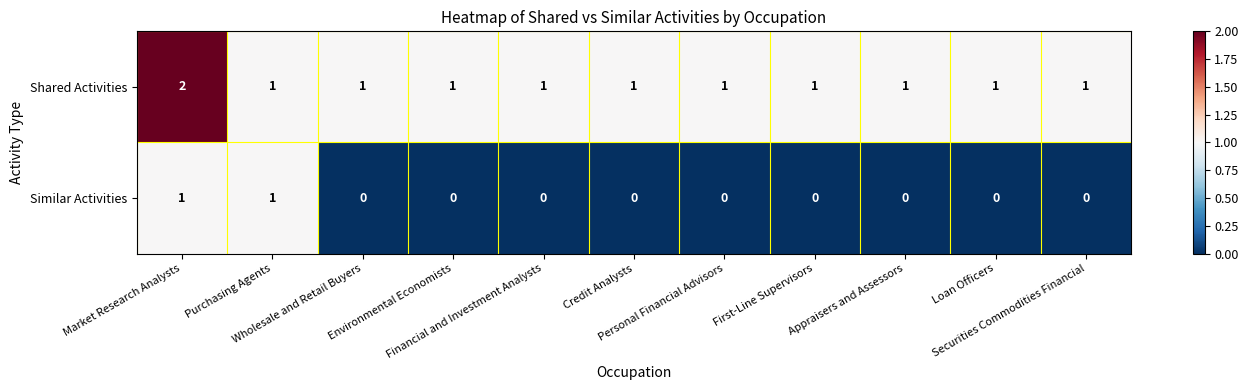

Which series has the largest total across all categories?

Shared Activities